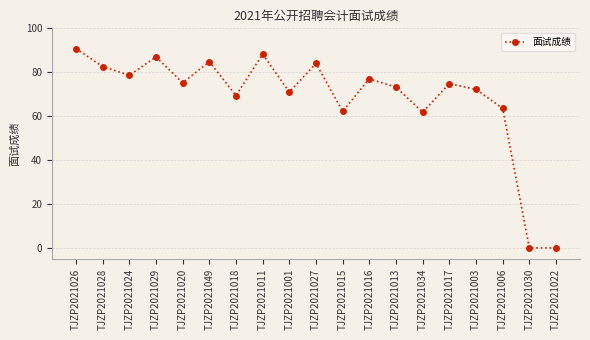

True or false: there are more than 2 points higher than both neighbors.

True